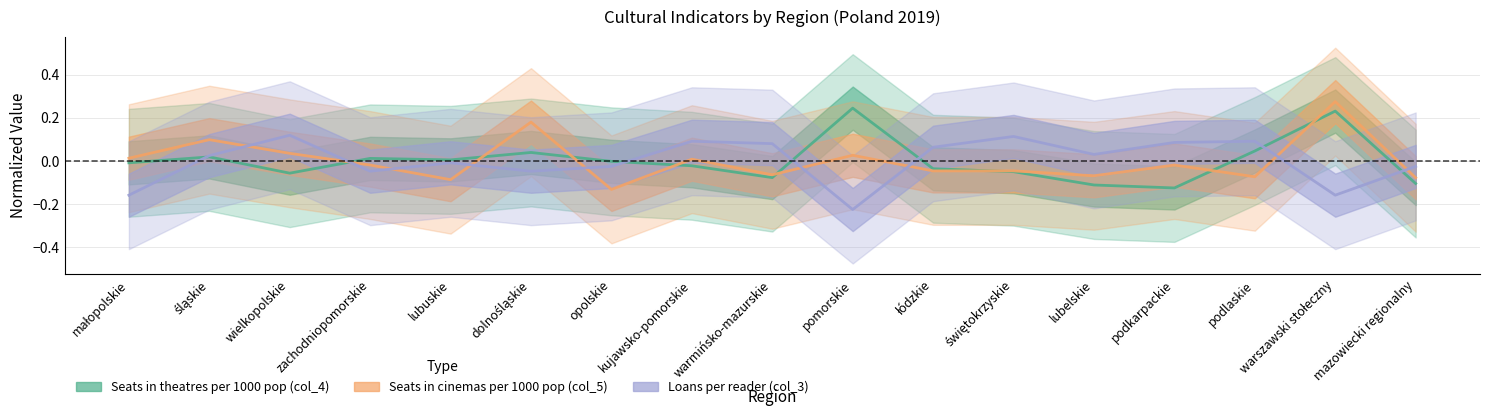

Reading left to right, list all the values displayed in this chart.

Seats in theatres per 1000 pop (col_4): małopolskie=-0.0	śląskie=0.0	wielkopolskie=-0.1	zachodniopomorskie=0.0	lubuskie=0.0	dolnośląskie=0.0	opolskie=-0.0	kujawsko-pomorskie=-0.0	warmińsko-mazurskie=-0.1	pomorskie=0.2	łódzkie=-0.0	świętokrzyskie=-0.0	lubelskie=-0.1	podkarpackie=-0.1	podlaskie=0.0	warszawski stołeczny=0.2	mazowiecki regionalny=-0.1
Seats in cinemas per 1000 pop (col_5): małopolskie=0.0	śląskie=0.1	wielkopolskie=0.0	zachodniopomorskie=-0.0	lubuskie=-0.1	dolnośląskie=0.2	opolskie=-0.1	kujawsko-pomorskie=0.0	warmińsko-mazurskie=-0.1	pomorskie=0.0	łódzkie=-0.0	świętokrzyskie=-0.0	lubelskie=-0.1	podkarpackie=-0.0	podlaskie=-0.1	warszawski stołeczny=0.3	mazowiecki regionalny=-0.1
Loans per reader (col_3): małopolskie=-0.2	śląskie=0.0	wielkopolskie=0.1	zachodniopomorskie=-0.0	lubuskie=-0.0	dolnośląskie=-0.0	opolskie=-0.0	kujawsko-pomorskie=0.1	warmińsko-mazurskie=0.1	pomorskie=-0.2	łódzkie=0.1	świętokrzyskie=0.1	lubelskie=0.0	podkarpackie=0.1	podlaskie=0.1	warszawski stołeczny=-0.2	mazowiecki regionalny=-0.0